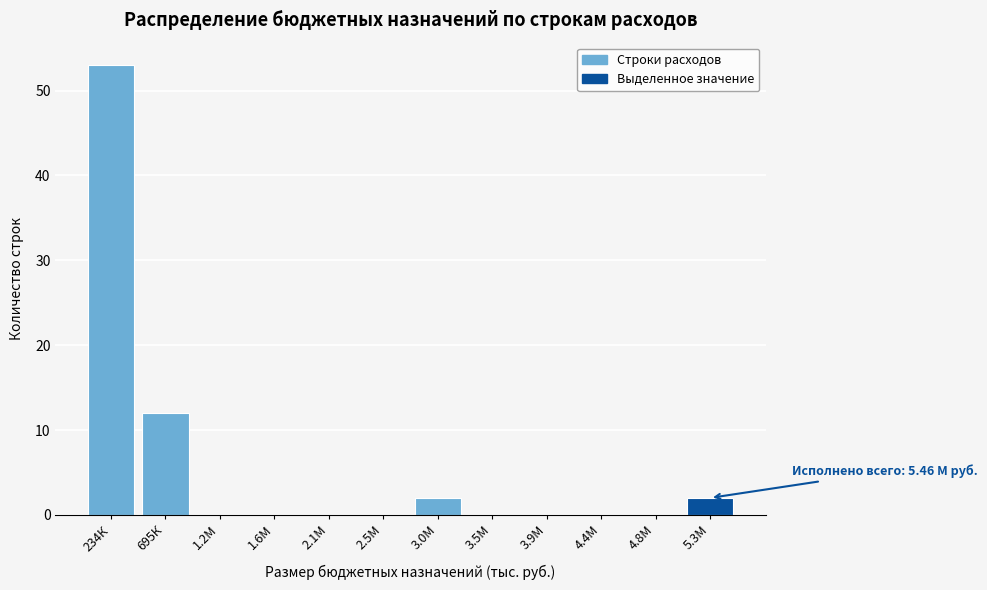

Reading left to right, transcribe all the data shown in this chart.

234К=53	695К=12	1.2М=0	1.6М=0	2.1М=0	2.5М=0	3.0М=2	3.5М=0	3.9М=0	4.4М=0	4.8М=0	5.3М=2